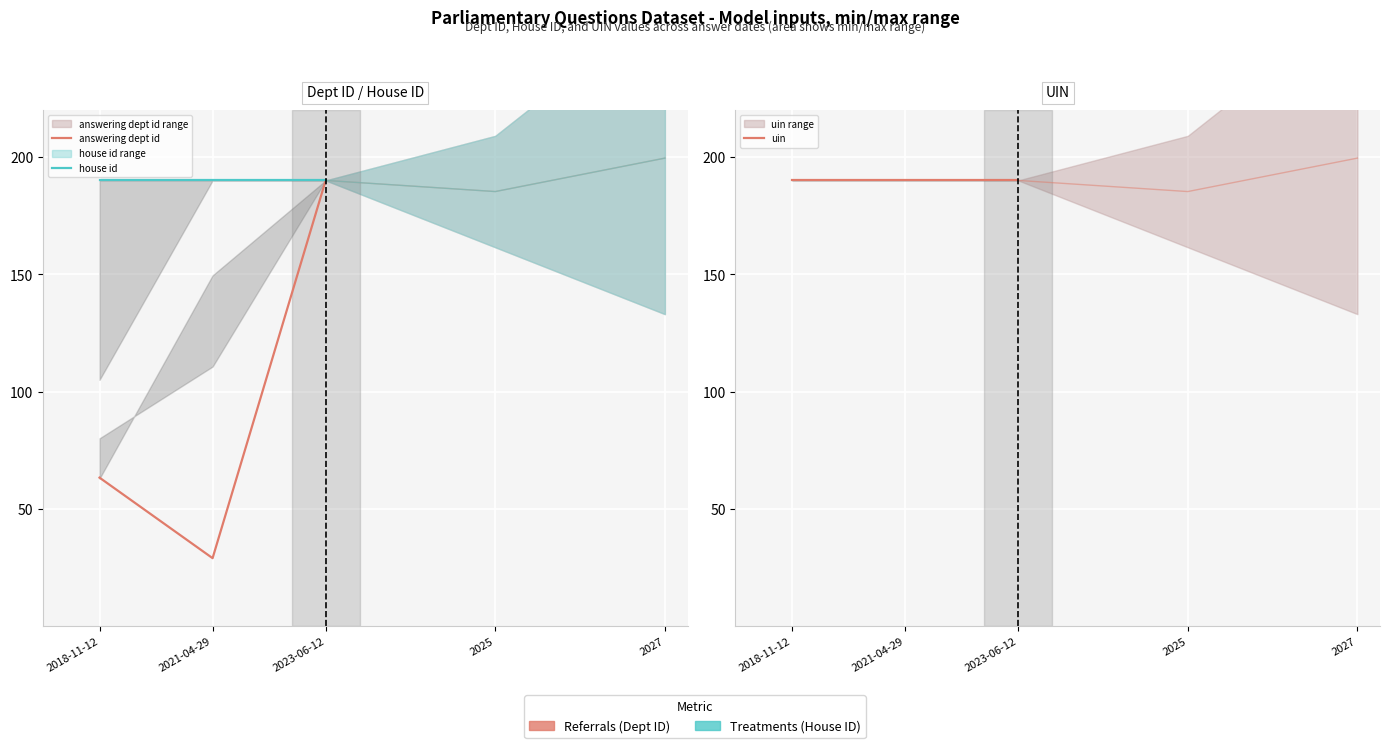

What is the spread (max minus min) of values at 2018-11-12?

126.7